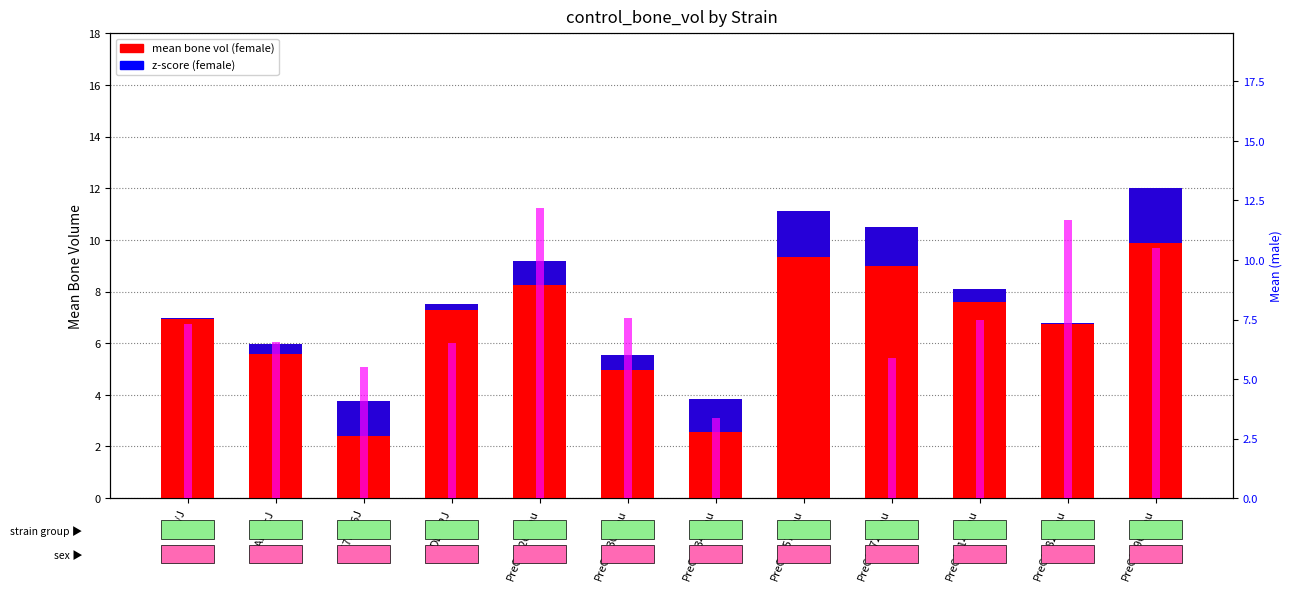

What is the label of the 4th bar from the right?

PreCC072/Tau